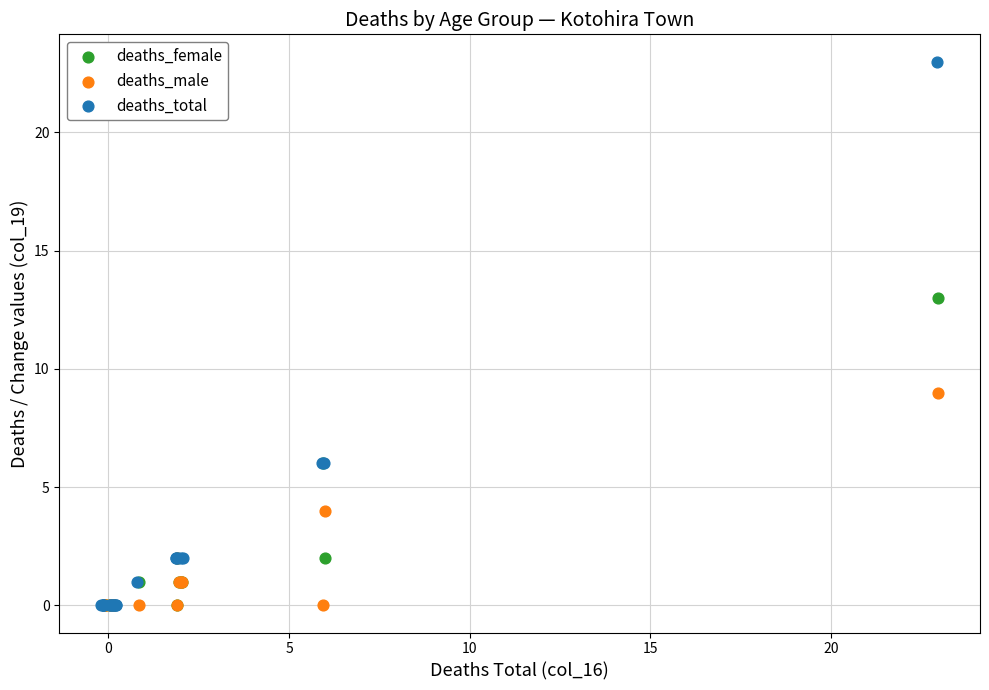

Which series contains the highest Y value?

deaths_total